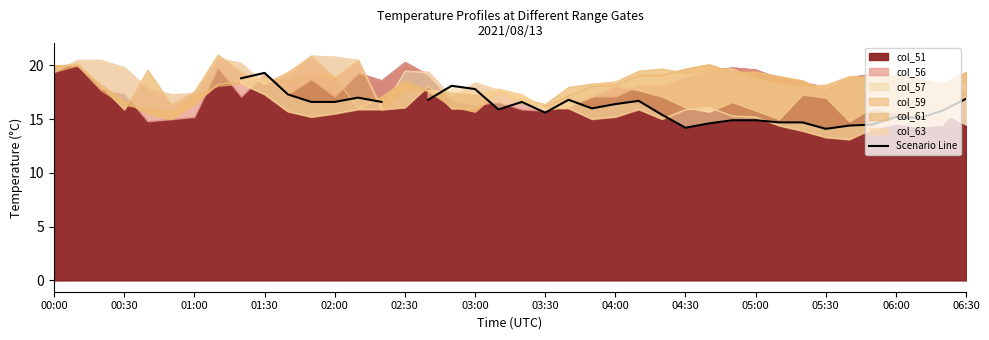

Where is the first local minimum?

19